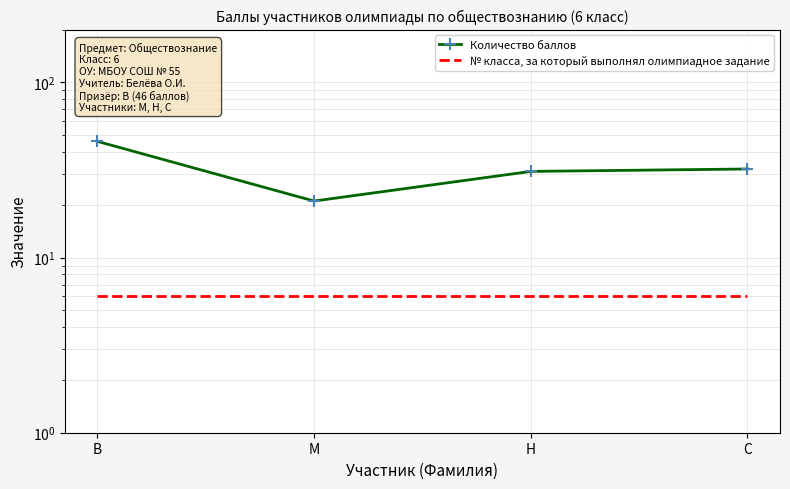

What is the total value across all series at Н?

37